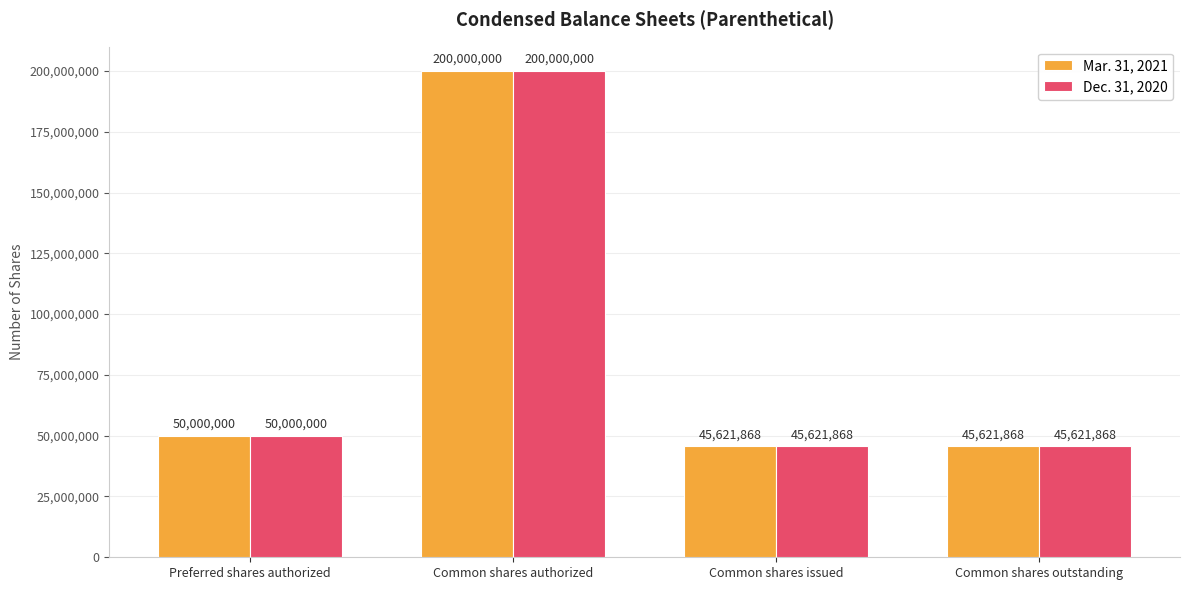

What are all the series names shown in the legend?

Mar. 31, 2021, Dec. 31, 2020